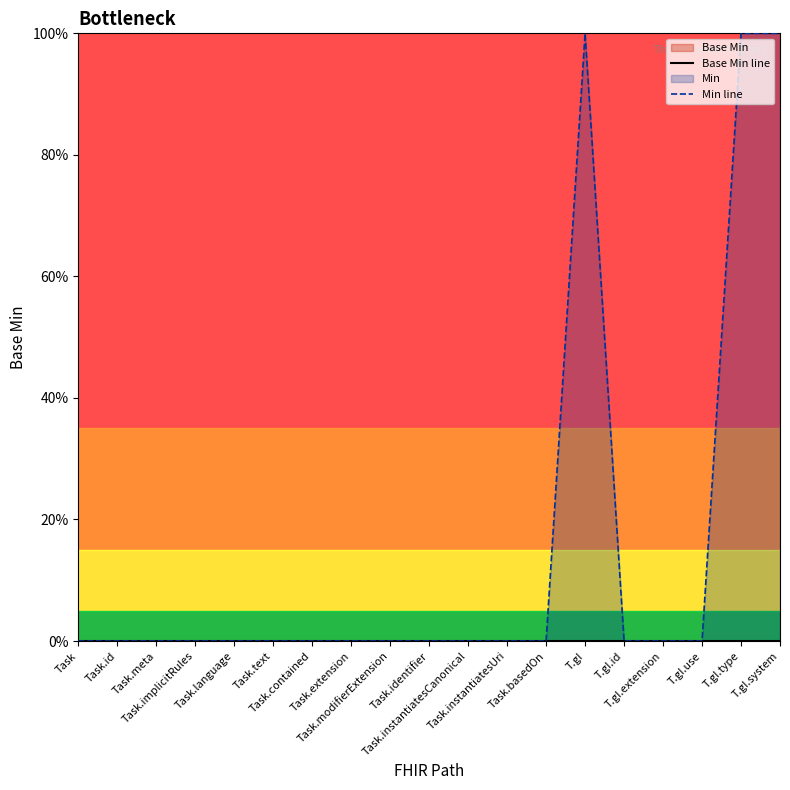

The value of Min line at Task.instantiatesUri is 0. True or false?

True